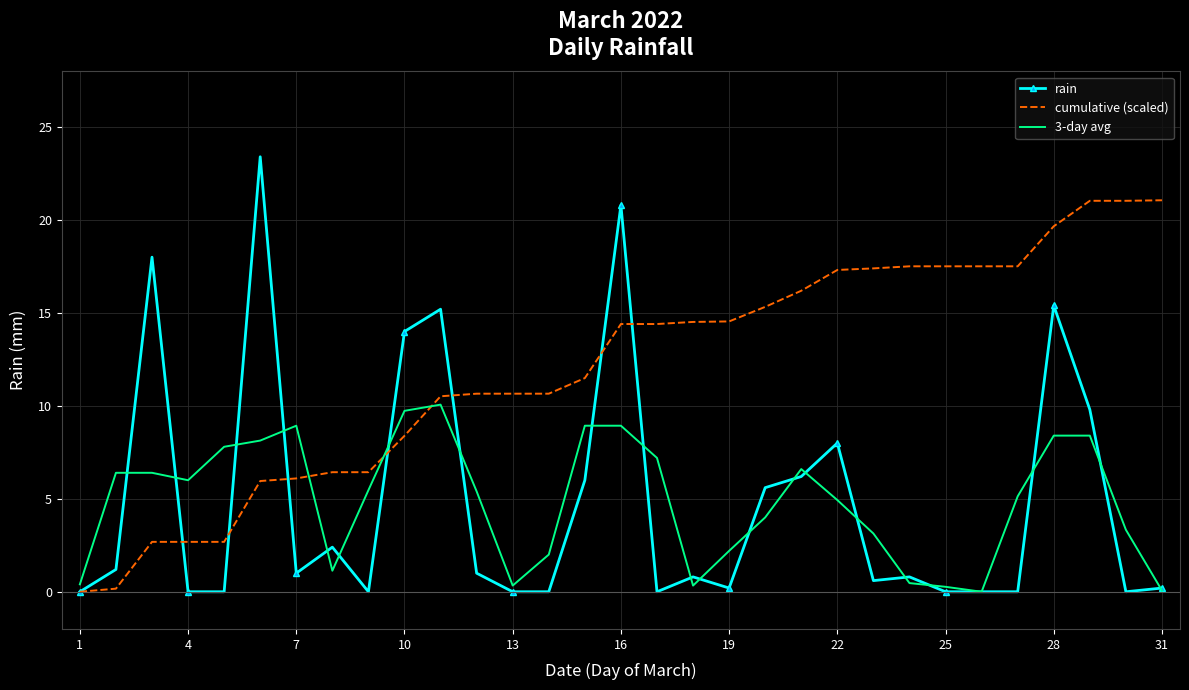

True or false: cumulative (scaled) and 3-day avg cross at least once.

True